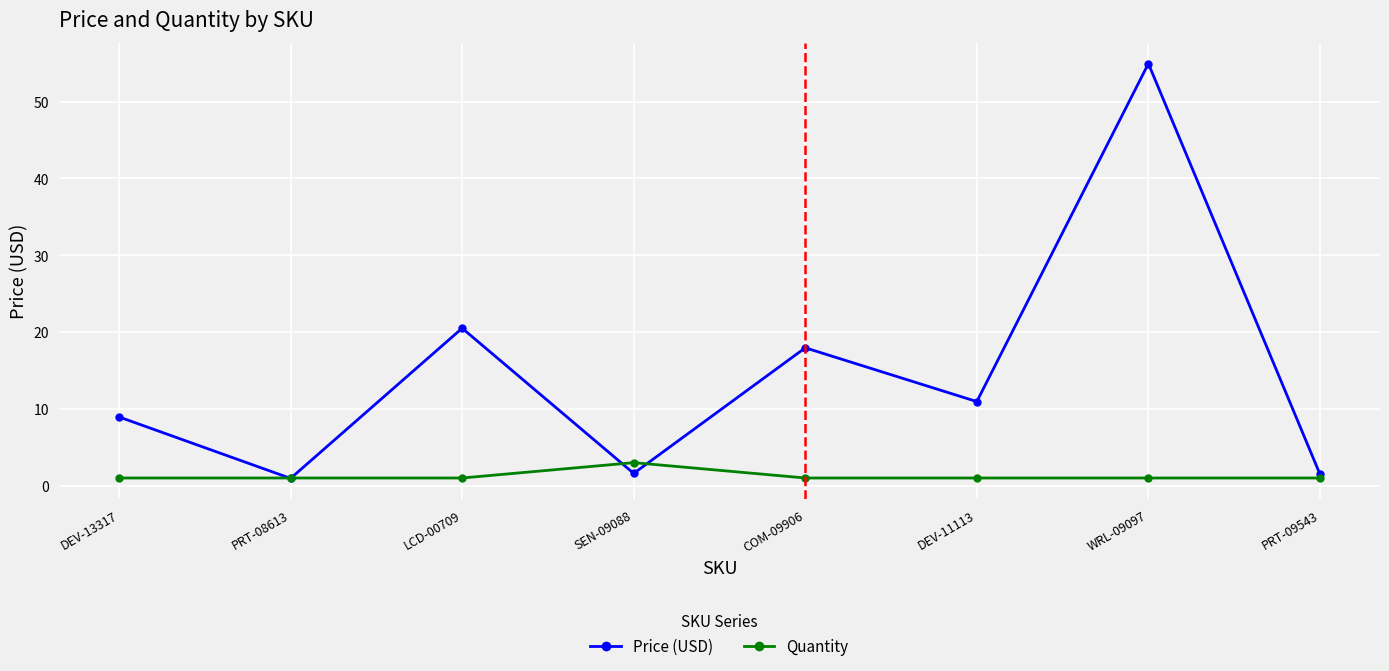

At which label does Price (USD) first exceed 10?

LCD-00709